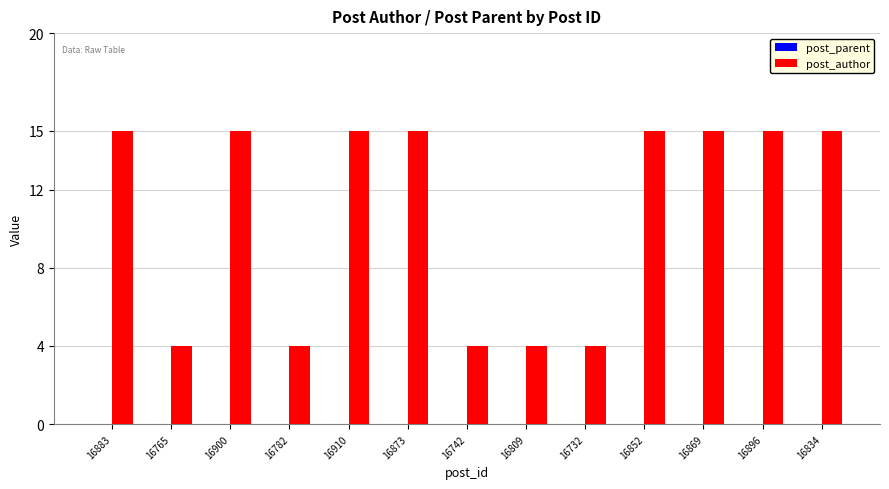

How many data points are less than 15?

5